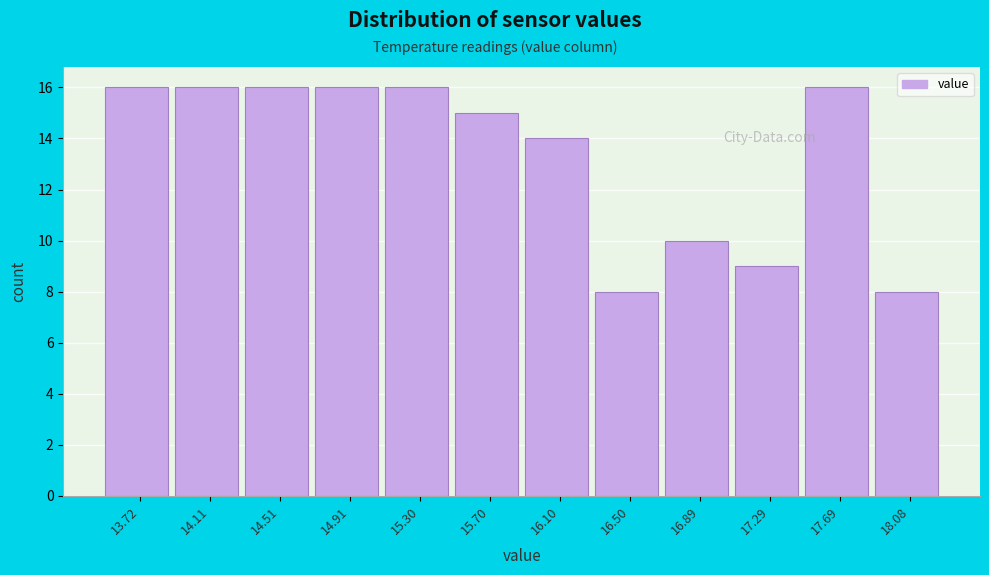

How tall is the bar that spans 16.3 to 16.7 on the x-axis? Neither the bar edges nor the heights are printed on the chart, so give them approximately, as read against the axes.

8